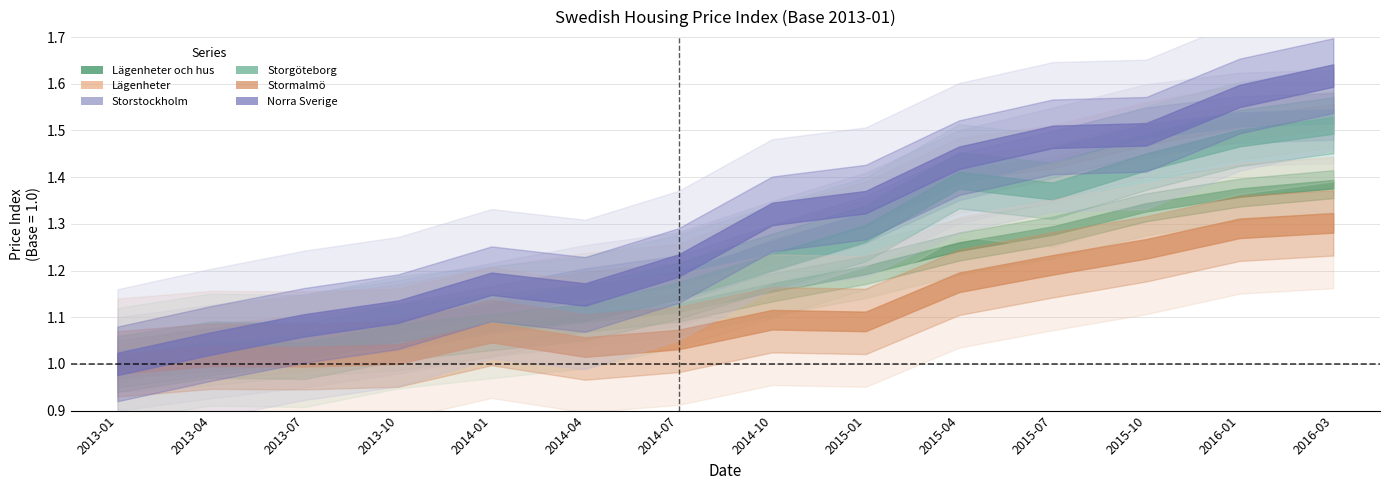

What is the difference between the highest and lowest values at 2014-07?

0.2